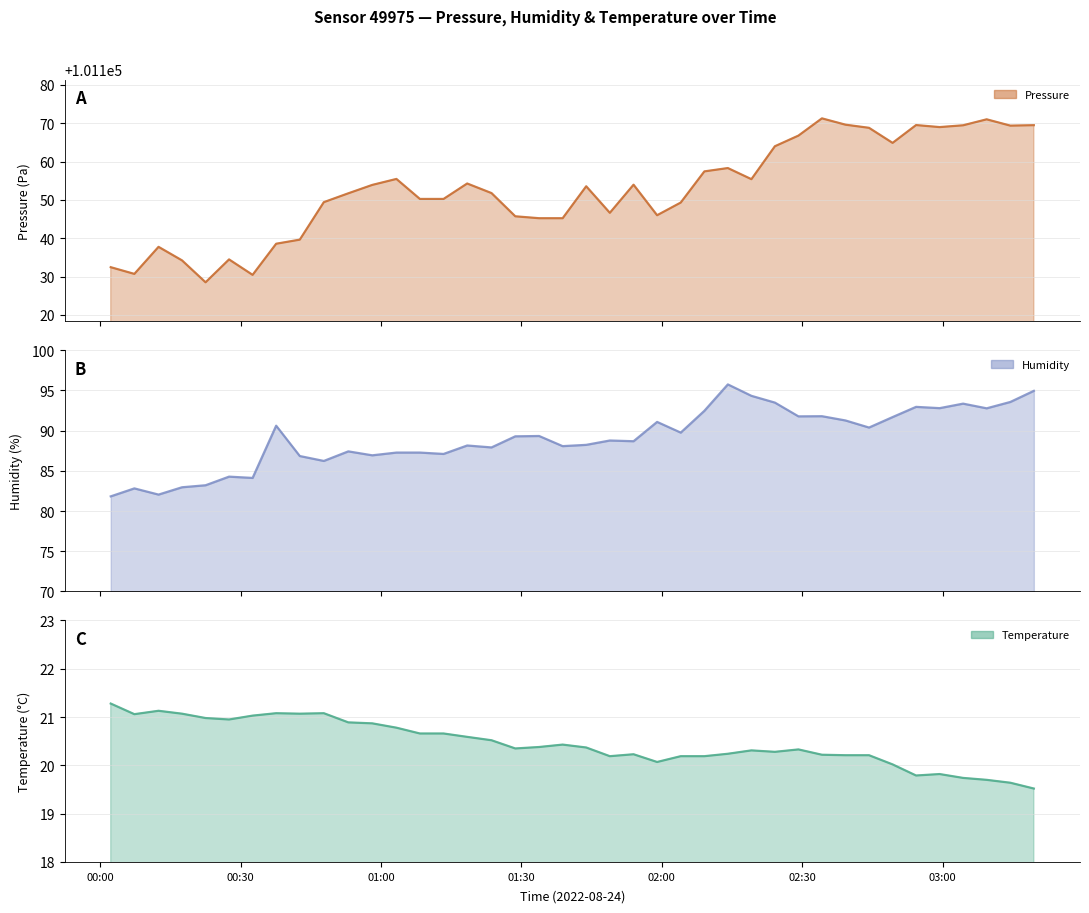

Reading left to right, list all the values displayed in this chart.

pressure (line): 101132.4	101130.7	101137.8	101134.2	101128.5	101134.5	101130.4	101138.6	101139.6	101149.4	101151.7	101153.9	101155.5	101150.2	101150.2	101154.3	101151.8	101145.7	101145.2	101145.2	101153.6	101146.6	101154.0	101146.0	101149.3	101157.4	101158.3	101155.4	101164.0	101166.8	101171.3	101169.6	101168.8	101164.9	101169.5	101169.0	101169.5	101171.0	101169.4	101169.5
humidity (line): 81.8	82.8	82.0	83.0	83.2	84.3	84.1	90.6	86.8	86.2	87.4	86.9	87.3	87.3	87.1	88.1	87.9	89.3	89.3	88.1	88.2	88.8	88.7	91.1	89.7	92.5	95.7	94.3	93.5	91.8	91.8	91.2	90.4	91.7	92.9	92.8	93.3	92.8	93.5	94.9
temperature (line): 21.3	21.1	21.1	21.1	21.0	20.9	21.0	21.1	21.1	21.1	20.9	20.9	20.8	20.7	20.7	20.6	20.5	20.4	20.4	20.4	20.4	20.2	20.2	20.1	20.2	20.2	20.2	20.3	20.3	20.3	20.2	20.2	20.2	20.0	19.8	19.8	19.7	19.7	19.6	19.5